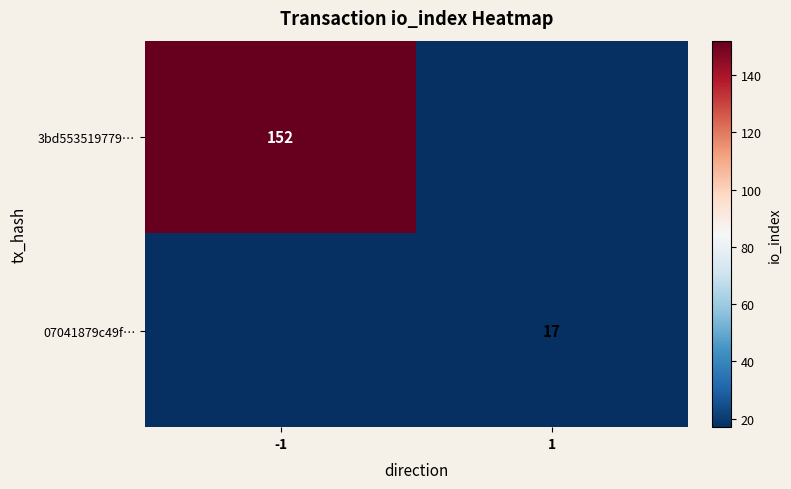

The 3bd553519779… series shows 32 at -1. True or false?

False